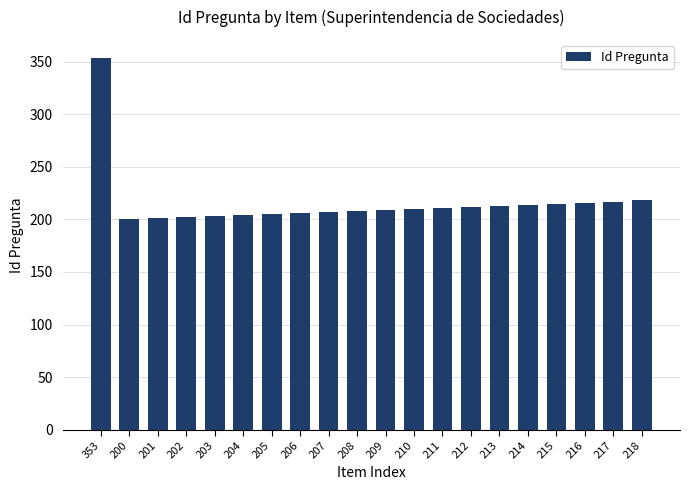

Does the chart contain stacked bars?

No